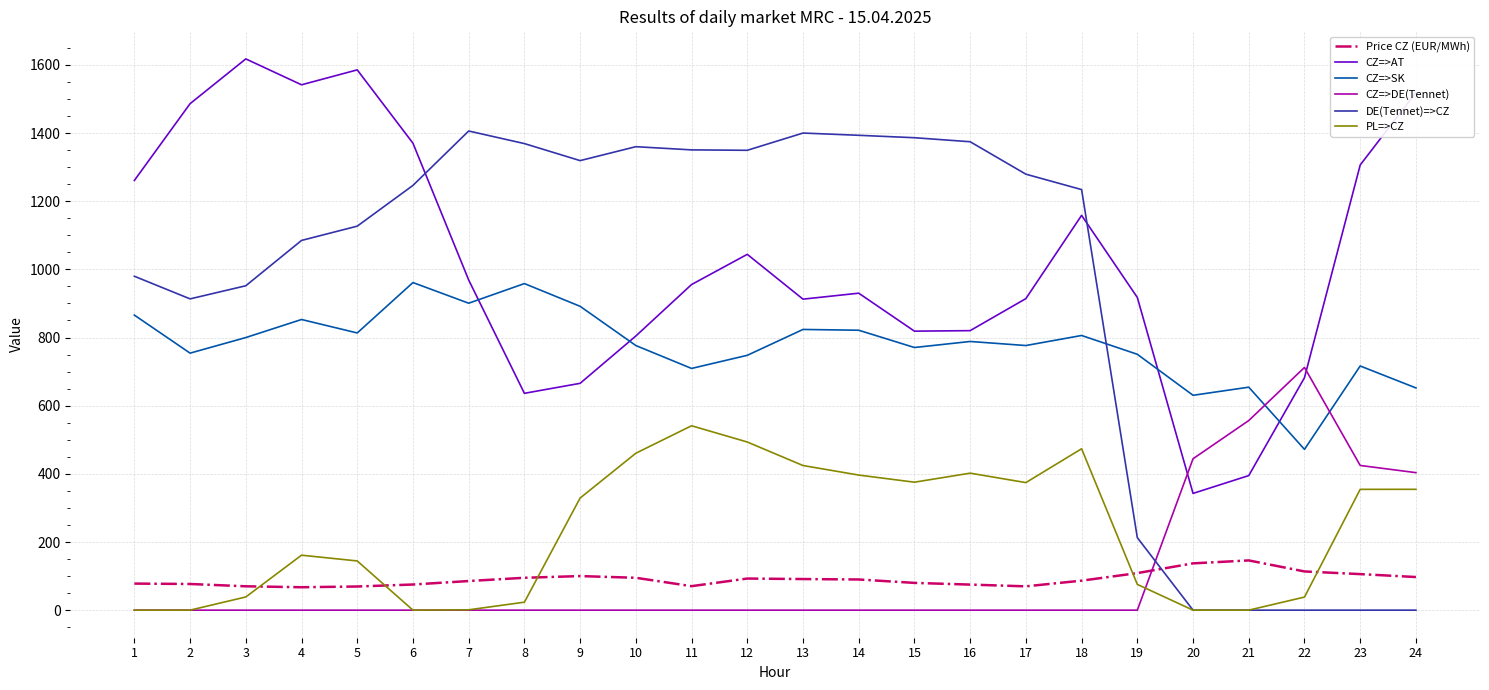

Count the number of categories in the chart.

24